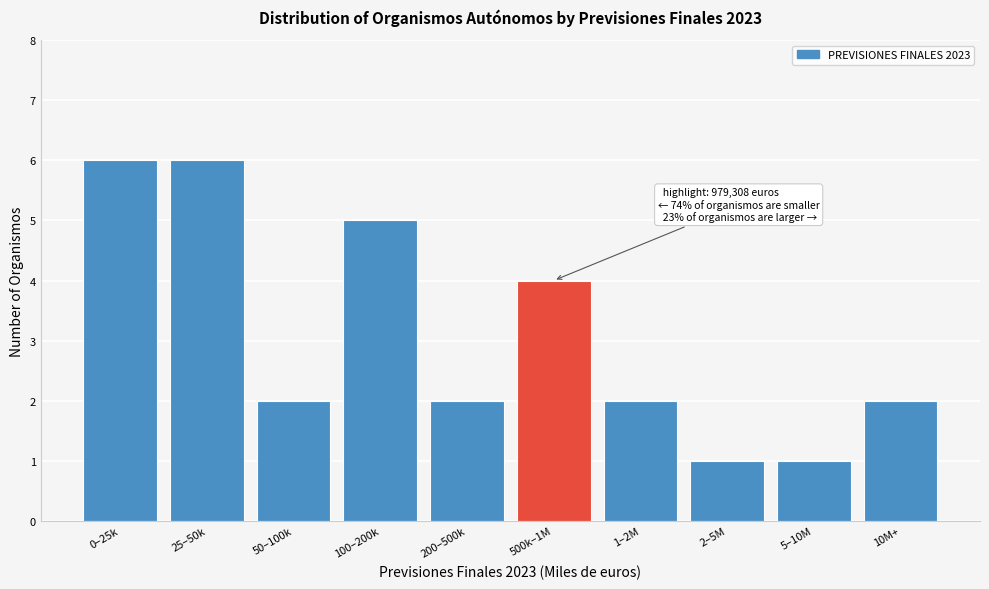

Reading right to left, transcribe all the data shown in this chart.

2	1	1	2	4	2	5	2	6	6